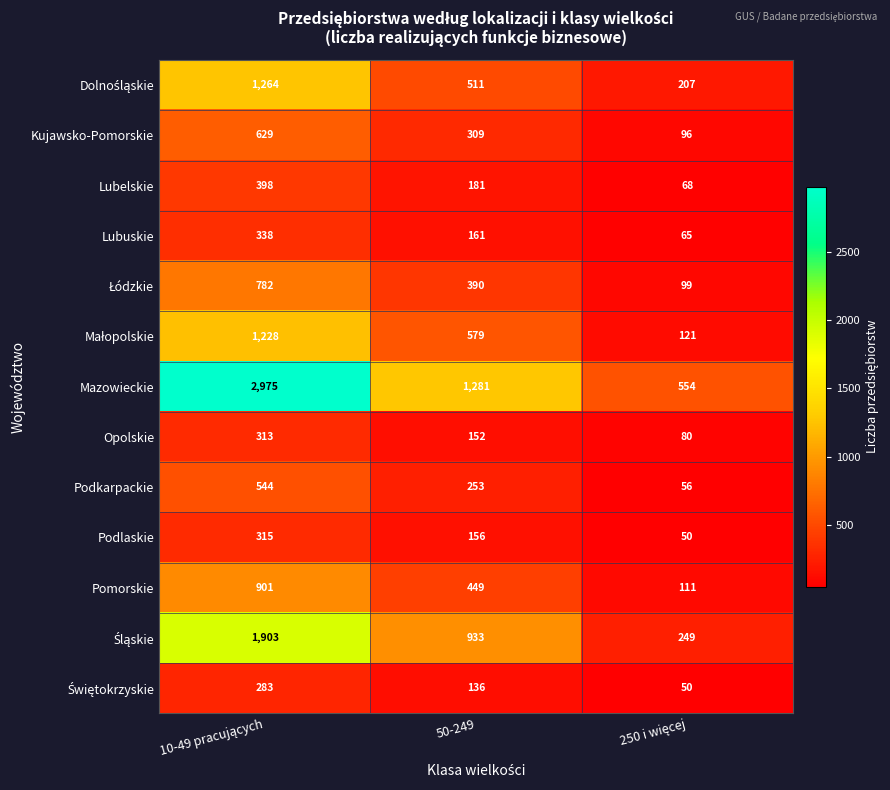

True or false: Podkarpackie has a value of 418 at 50-249.

False